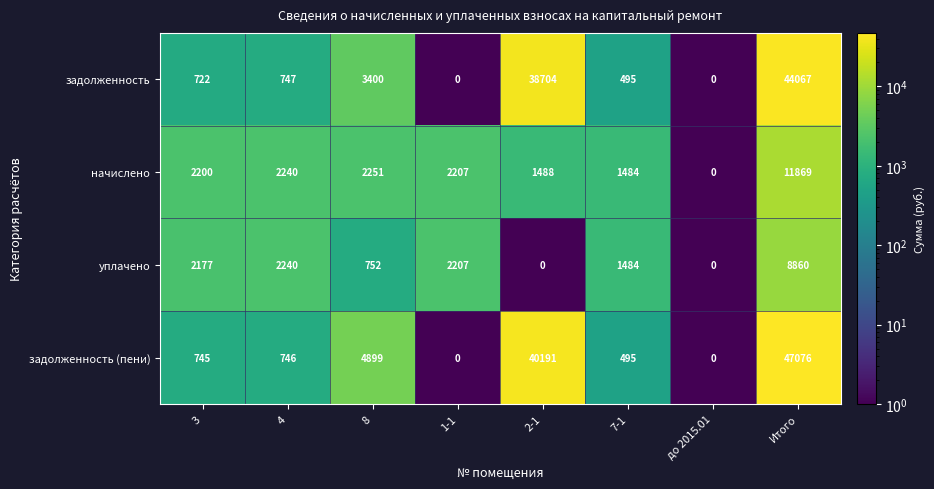

Which series changed the most between до 2015.01 and Итого?

задолженность (пени)